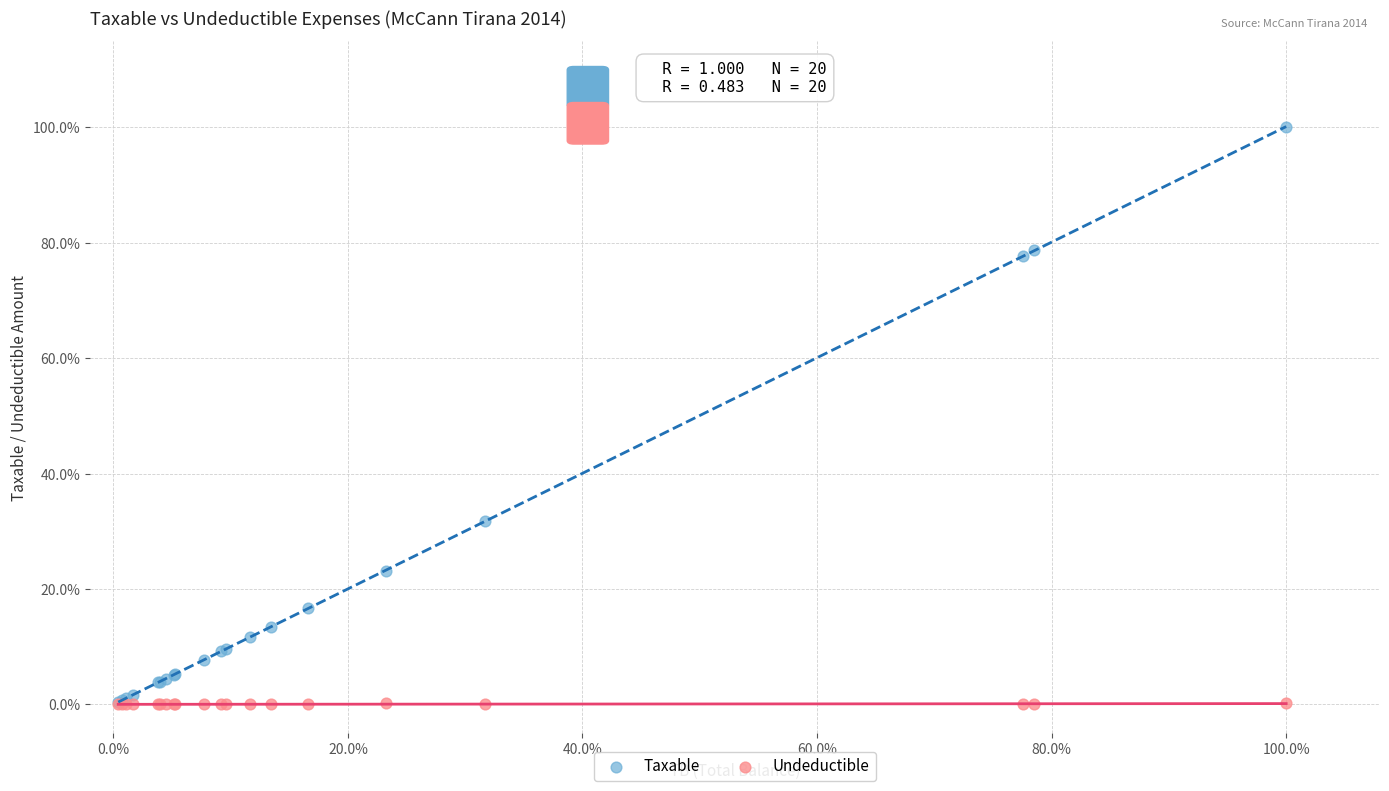

What are all the series names shown in the legend?

Taxable, Undeductible